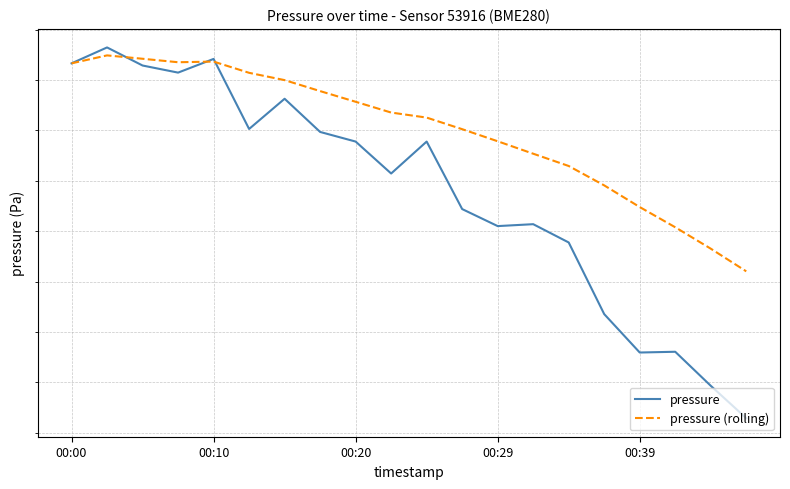

Does the chart have visible grid lines?

Yes